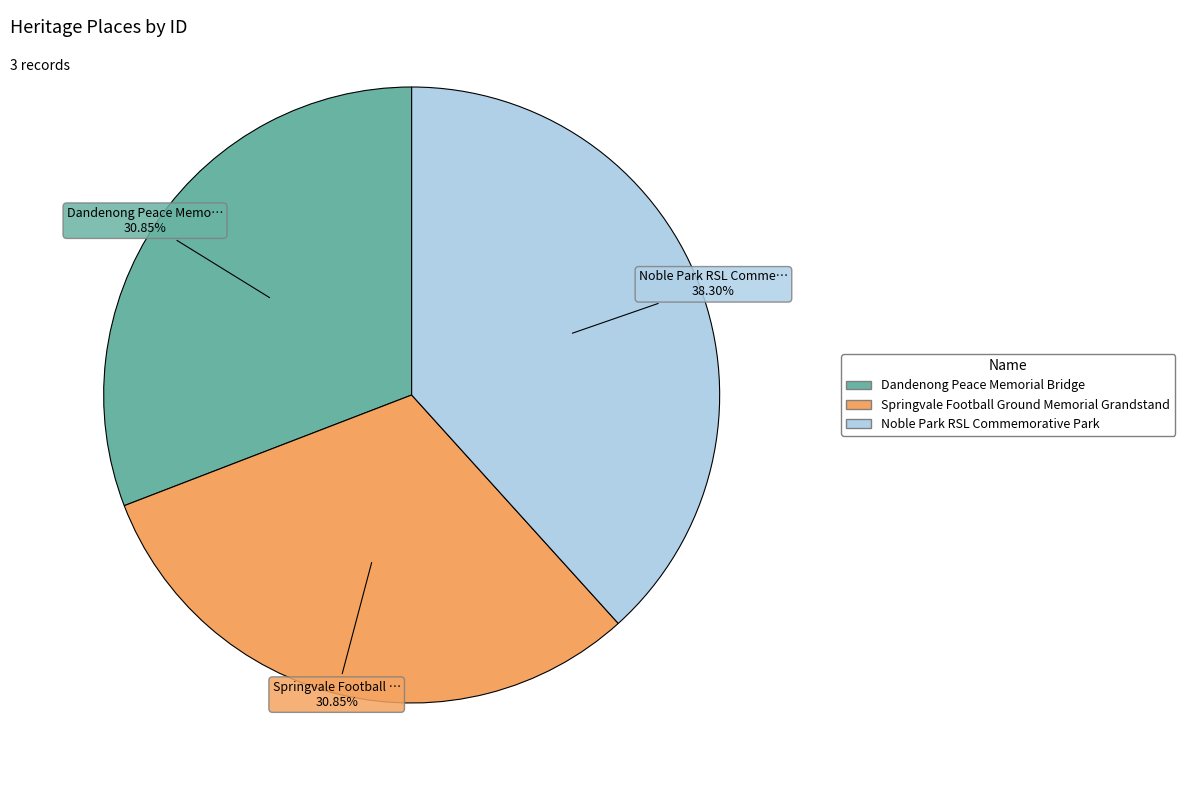

Does Noble Park RSL Commemorative Park represent more than half of the total?

No